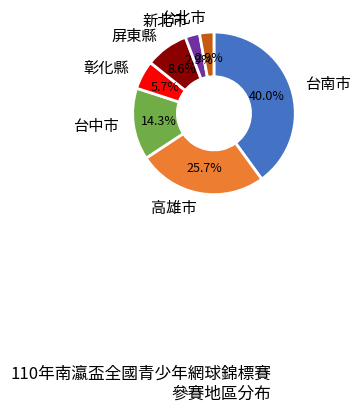

To the nearest percent, what is the combined percentage of 台南市 and 新北市?

43%